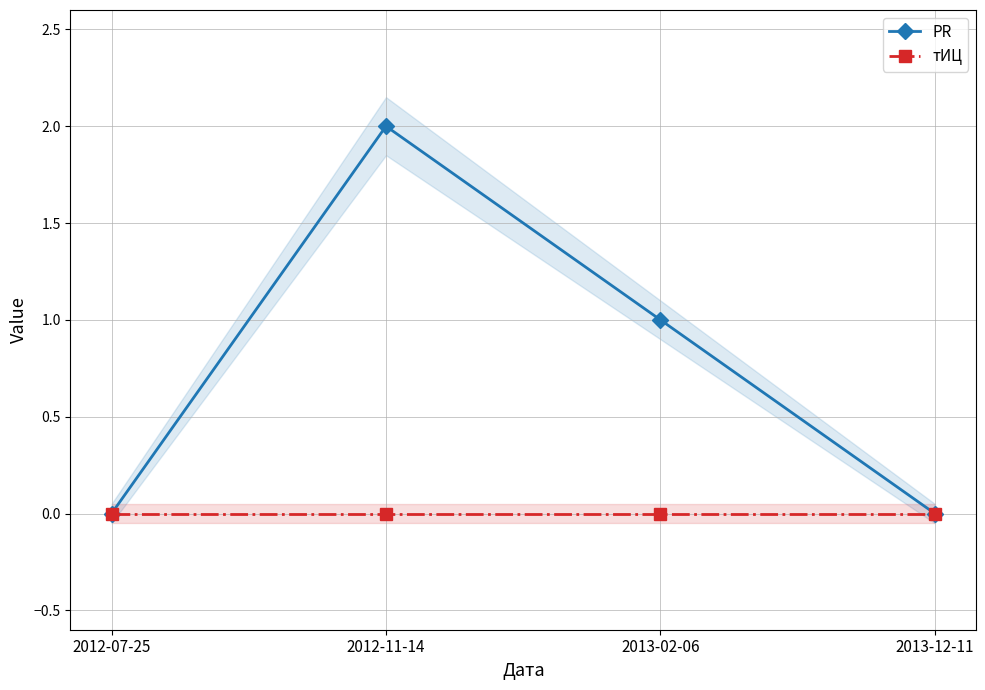

True or false: PR and тИЦ intersect in this chart.

False